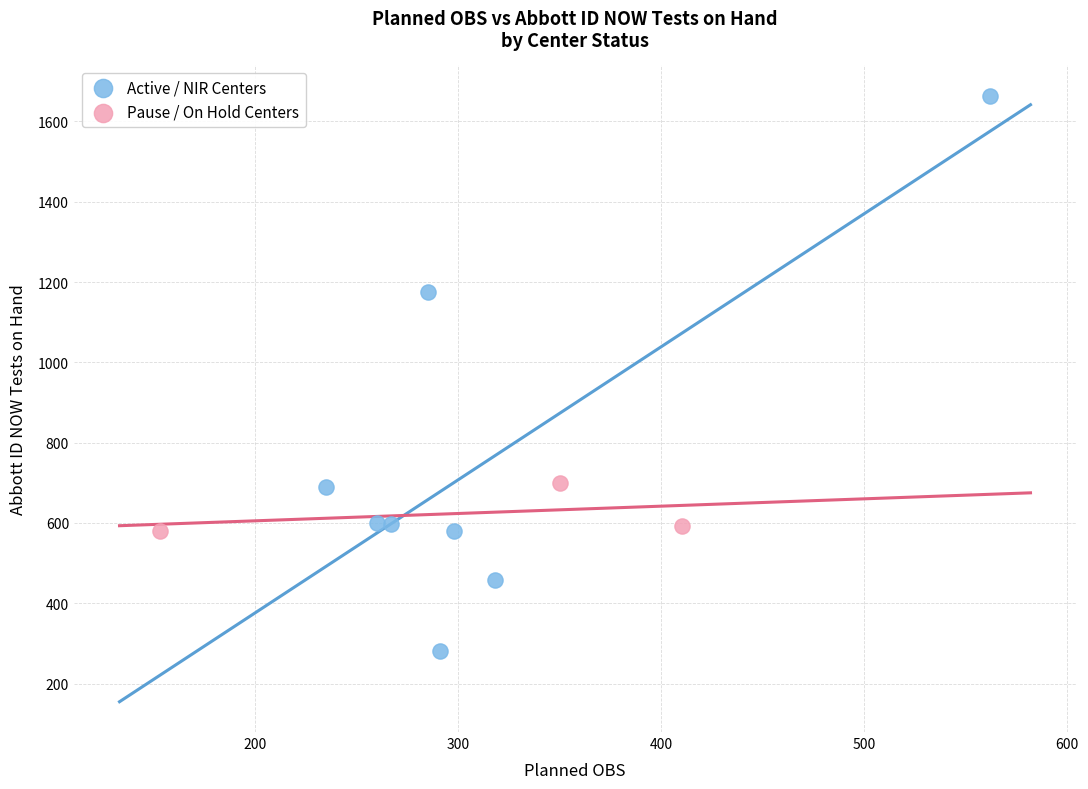

Which series reaches the minimum Y coordinate?

Active / NIR Centers